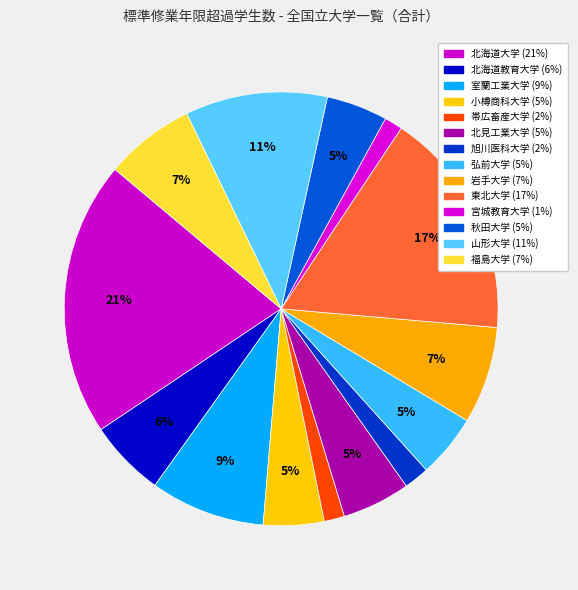

Does 帯広畜産大学 represent more than half of the total?

No